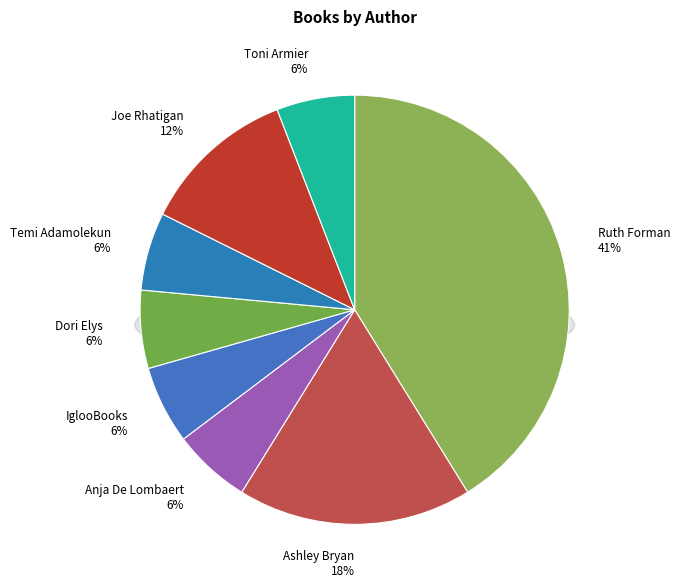

To the nearest percent, what portion does Joe Rhatigan (180345105) represent?

12%